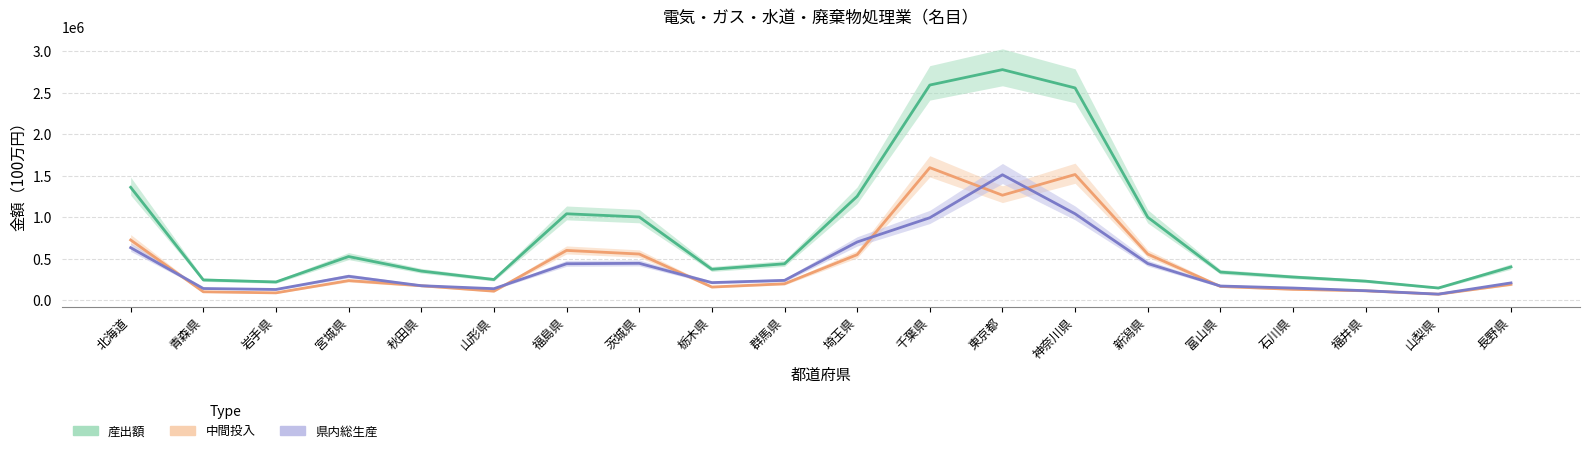

What position from the right is 新潟県?

6